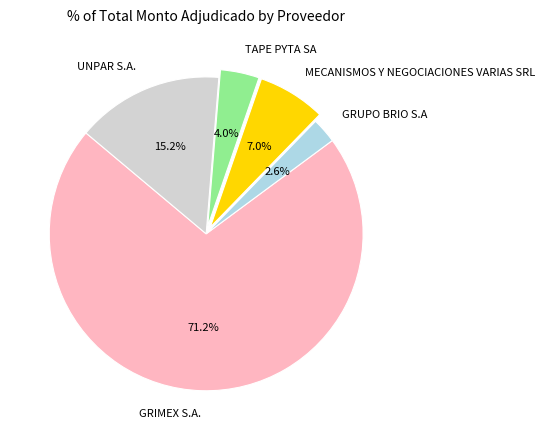

Which category accounts for the majority?

GRIMEX S.A.